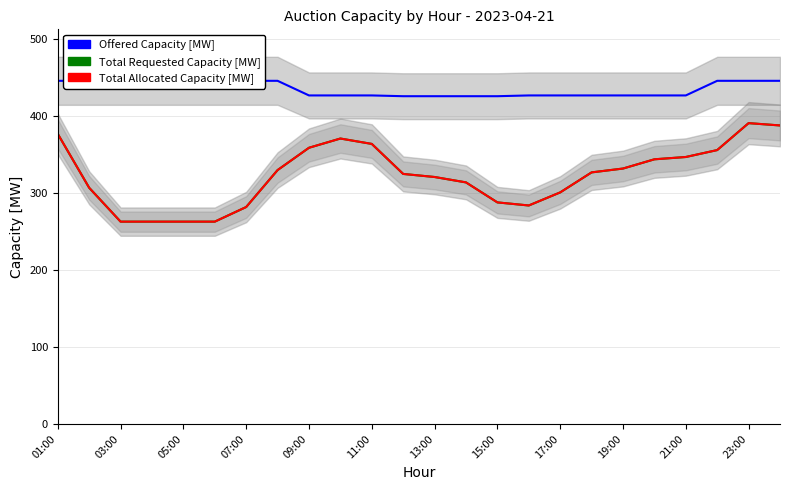

What is the maximum value shown in the chart?

446